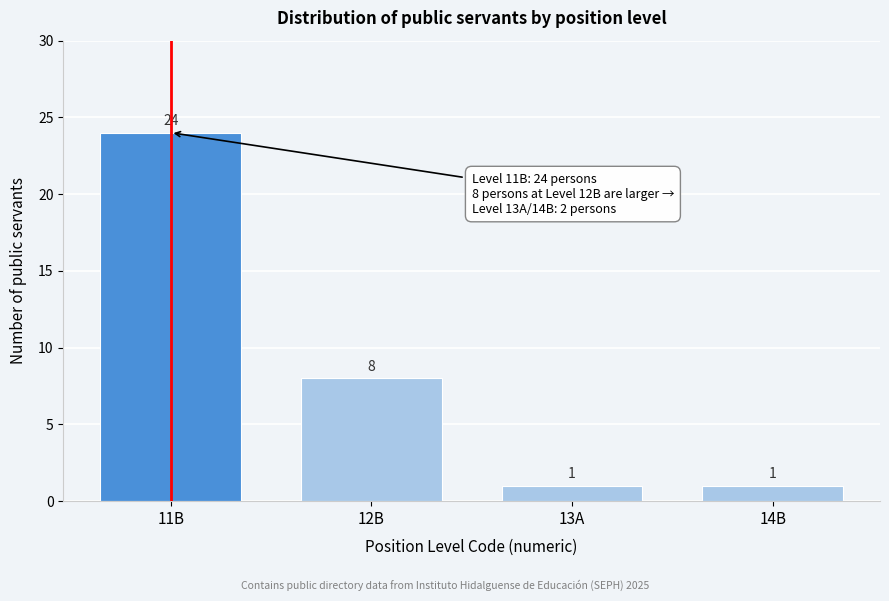

Reading right to left, extract all data points from this chart.

14B=1	13A=1	12B=8	11B=24